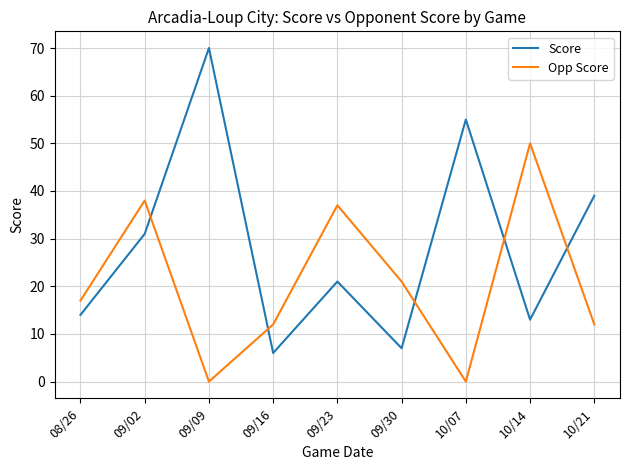

At how many categories does at least one series exceed 60?

1